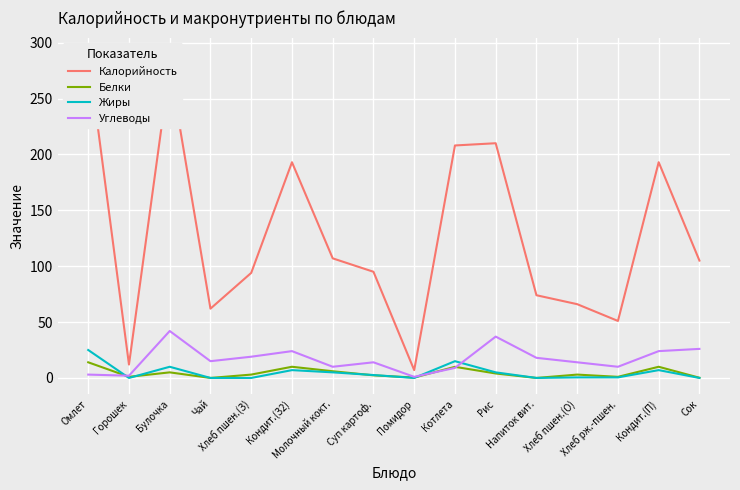

Reading left to right, transcribe all the data shown in this chart.

Калорийность: Омлет=290.0	Горошек=12.0	Булочка=278.0	Чай=62.0	Хлеб пшен.(З)=94.0	Кондит.(З2)=193.0	Молочный кокт.=107.0	Суп картоф.=95.0	Помидор=7.0	Котлета=208.0	Рис=210.0	Напиток вит.=74.0	Хлеб пшен.(О)=66.0	Хлеб рж.-пшен.=51.0	Кондит.(П)=193.0	Сок=105.0
Белки: Омлет=14.0	Горошек=1.0	Булочка=5.0	Чай=0.0	Хлеб пшен.(З)=3.0	Кондит.(З2)=10.0	Молочный кокт.=6.0	Суп картоф.=2.4	Помидор=0.3	Котлета=9.9	Рис=4.0	Напиток вит.=0.0	Хлеб пшен.(О)=3.0	Хлеб рж.-пшен.=1.0	Кондит.(П)=10.0	Сок=0.2
Жиры: Омлет=25.0	Горошек=0.0	Булочка=10.0	Чай=0.0	Хлеб пшен.(З)=0.0	Кондит.(З2)=7.0	Молочный кокт.=5.0	Суп картоф.=2.6	Помидор=0.0	Котлета=15.0	Рис=5.0	Напиток вит.=0.0	Хлеб пшен.(О)=0.5	Хлеб рж.-пшен.=0.5	Кондит.(П)=7.0	Сок=0.0
Углеводы: Омлет=3.0	Горошек=2.0	Булочка=42.0	Чай=15.0	Хлеб пшен.(З)=19.0	Кондит.(З2)=24.0	Молочный кокт.=10.0	Суп картоф.=14.0	Помидор=1.0	Котлета=9.0	Рис=37.0	Напиток вит.=18.0	Хлеб пшен.(О)=14.0	Хлеб рж.-пшен.=10.0	Кондит.(П)=24.0	Сок=26.0